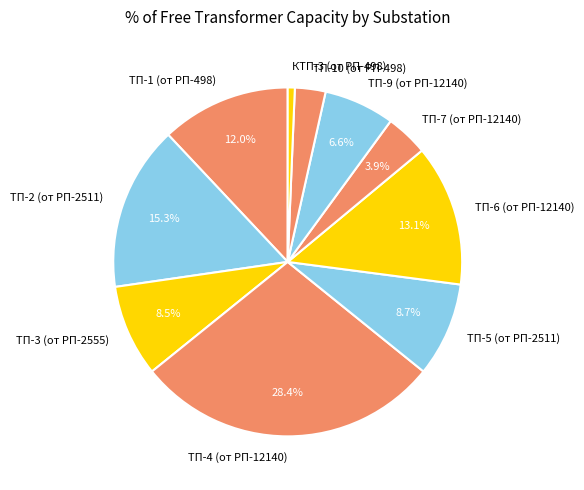

Is the sum of ТП-10 (от РП-498) and ТП-3 (от РП-2555) greater than half?

No